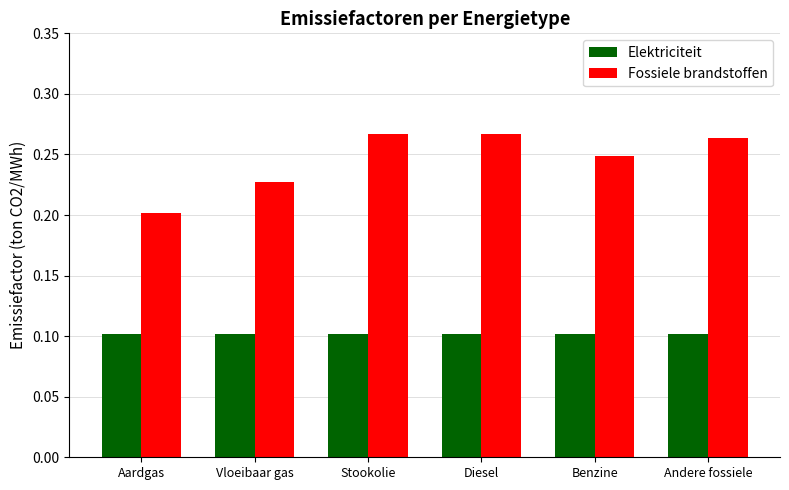

What is the sum of the Fossiele brandstoffen values at Stookolie and Diesel?

0.5